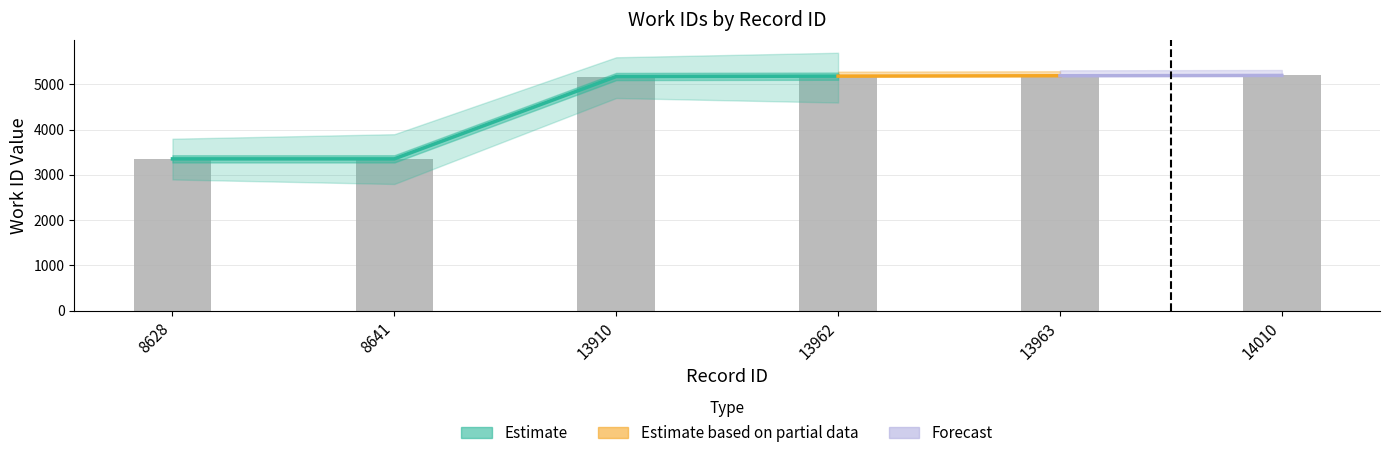

List the labels in order of value, largest first.

14010, 13963, 13962, 13910, 8628, 8641